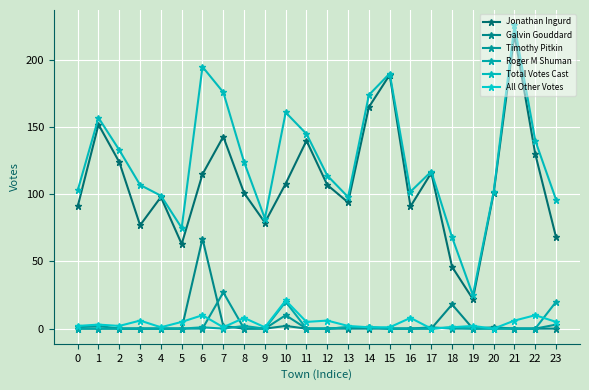

Count the number of data series in this chart.

6